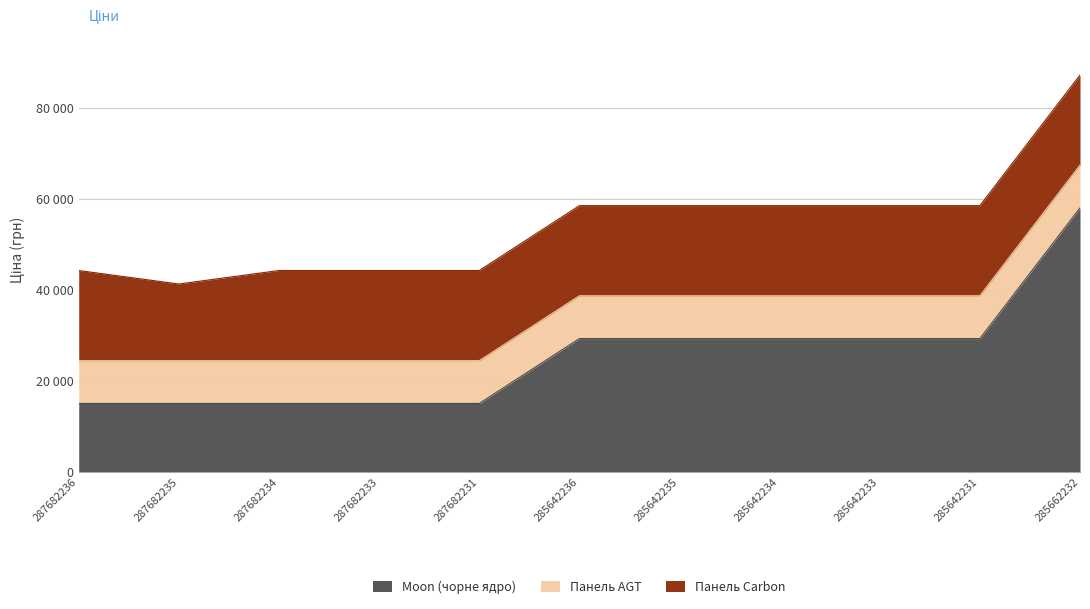

True or false: Панель Carbon and Панель AGT cross at least once.

False